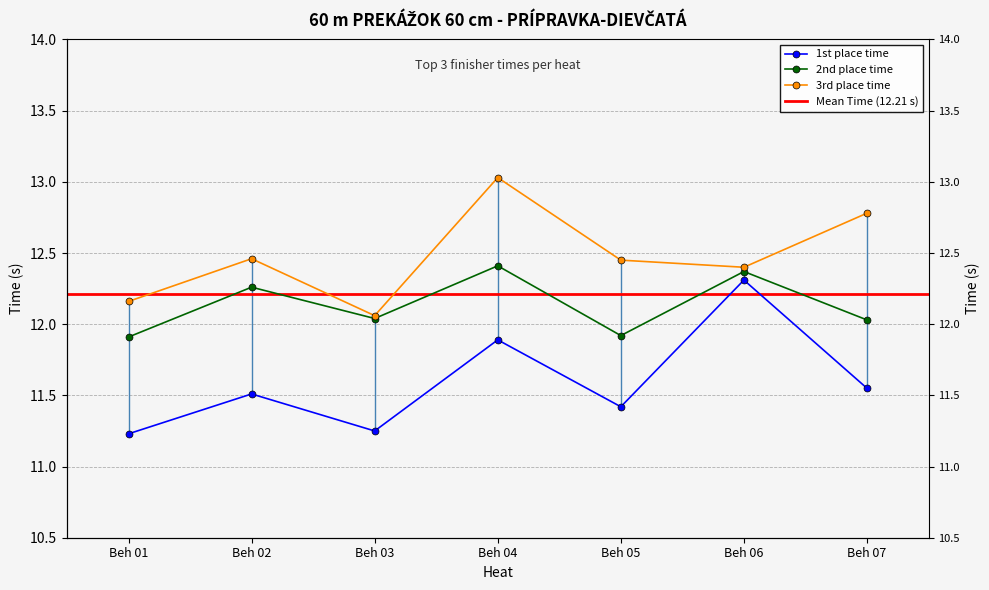

True or false: 2nd place time has more than 1 points higher than both neighbors.

True